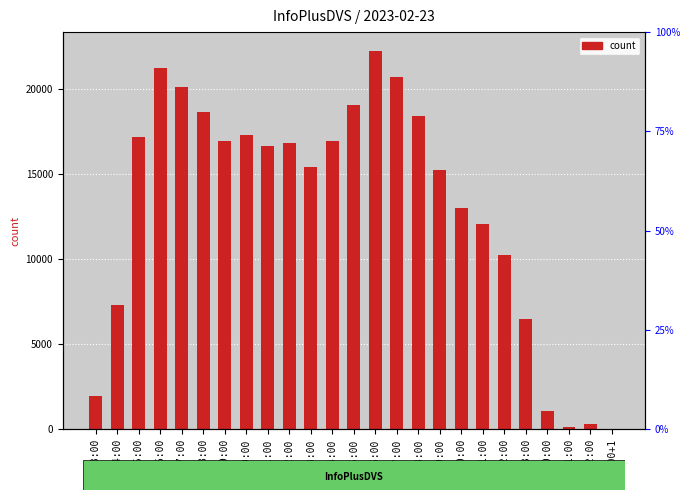

Are the bars horizontal?

No